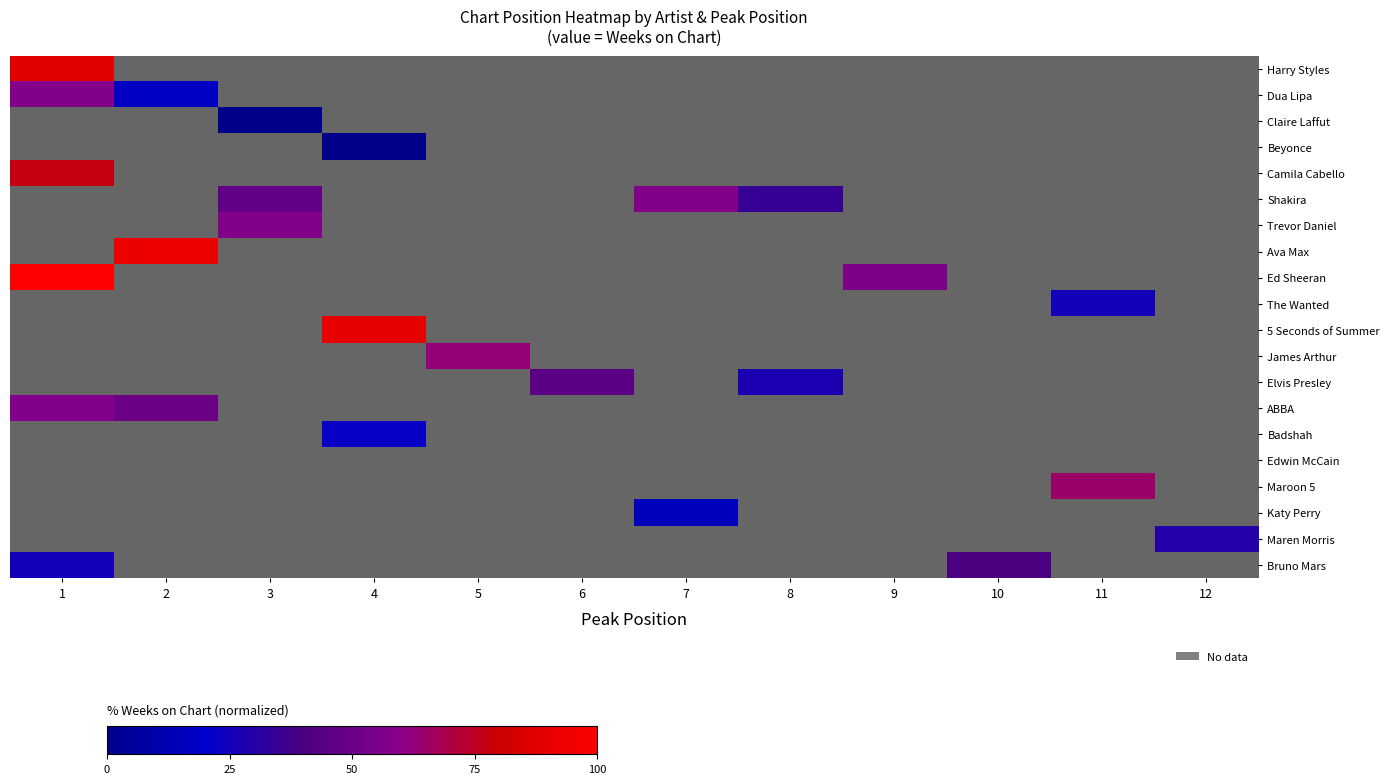

Between 6 and 4, which is larger?

4